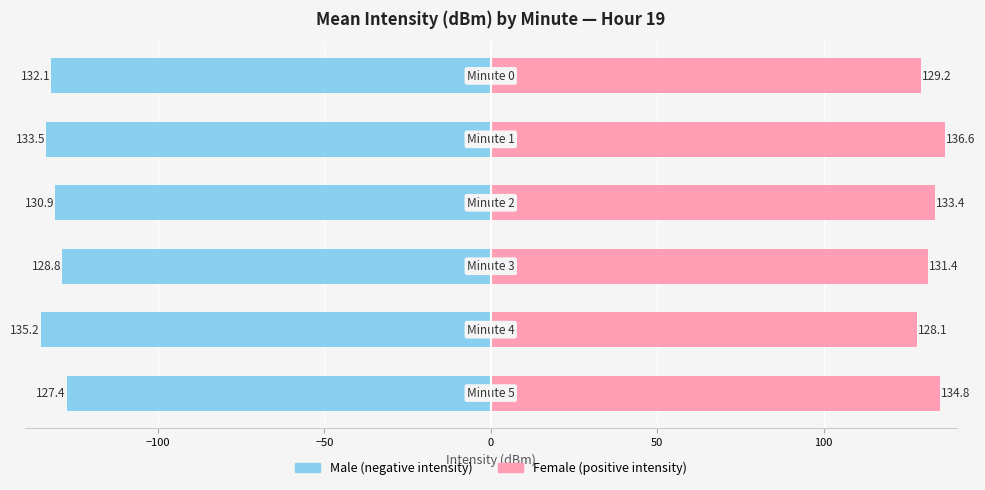

Is the value of Male at 100 greater than the value of Female at 50?

No